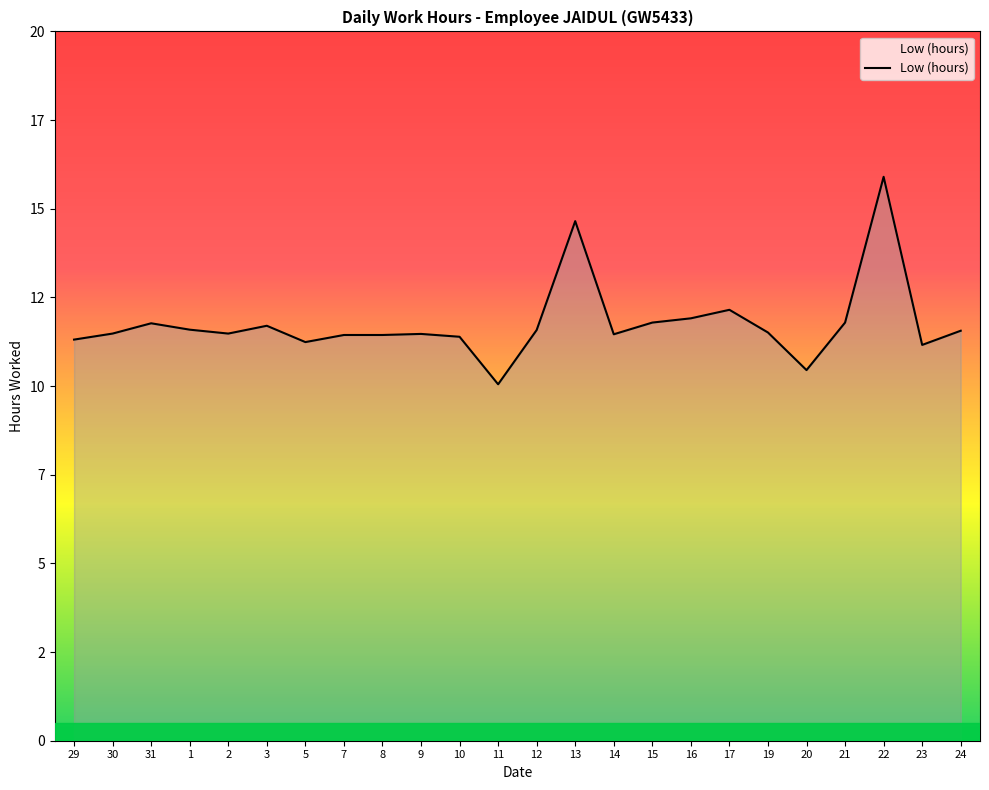

Where does the data first go above 11?

29